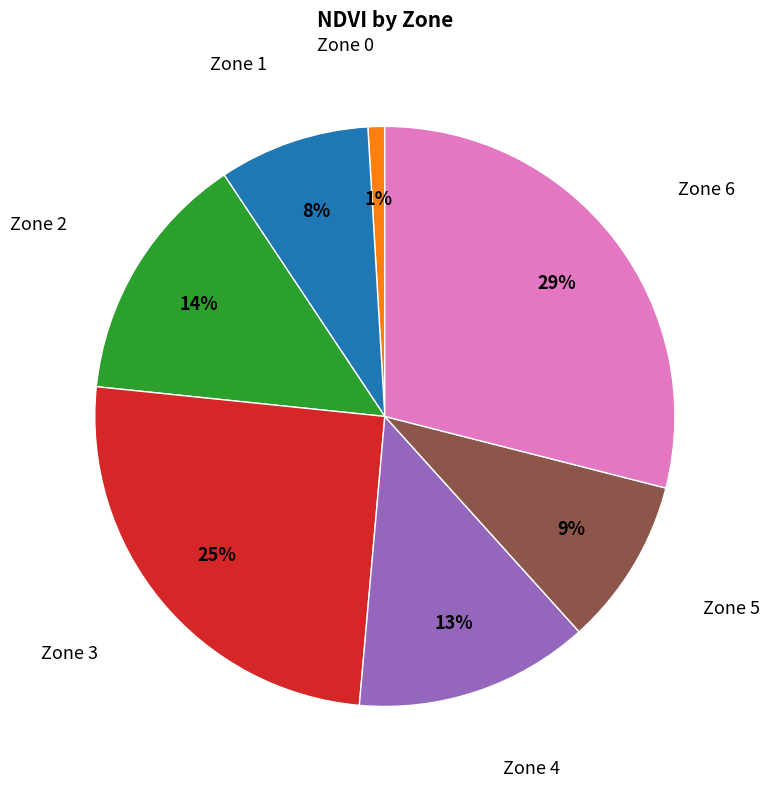

Is there a majority slice in this chart?

No